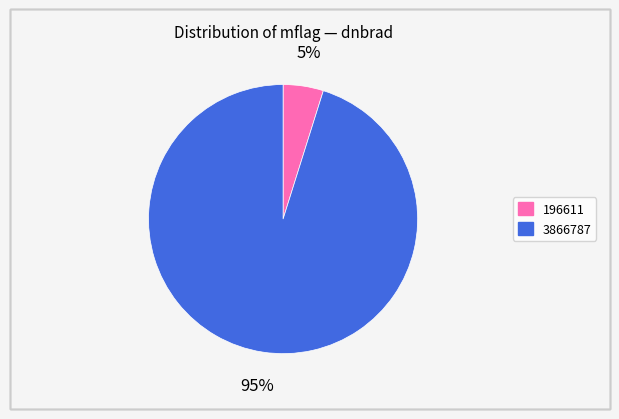

Between 3866787 and 196611, which is larger?

3866787